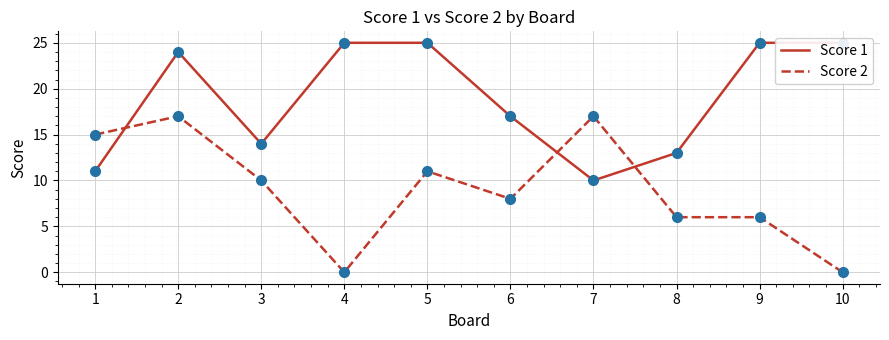

Is it true that Score 2 equals 7 at 7?

False